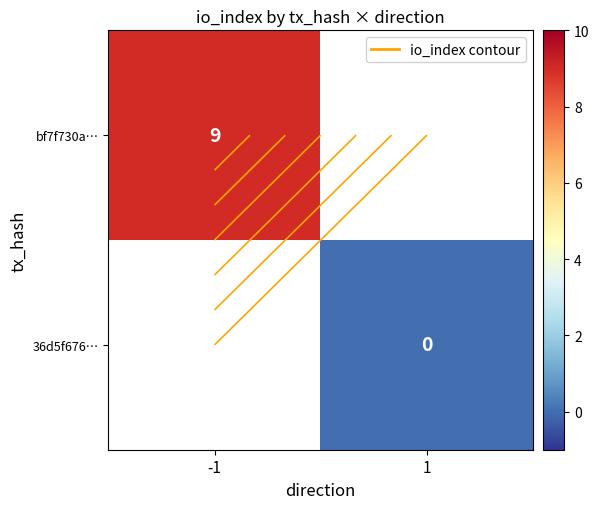

Which series has the largest range (max minus min)?

bf7f730a…